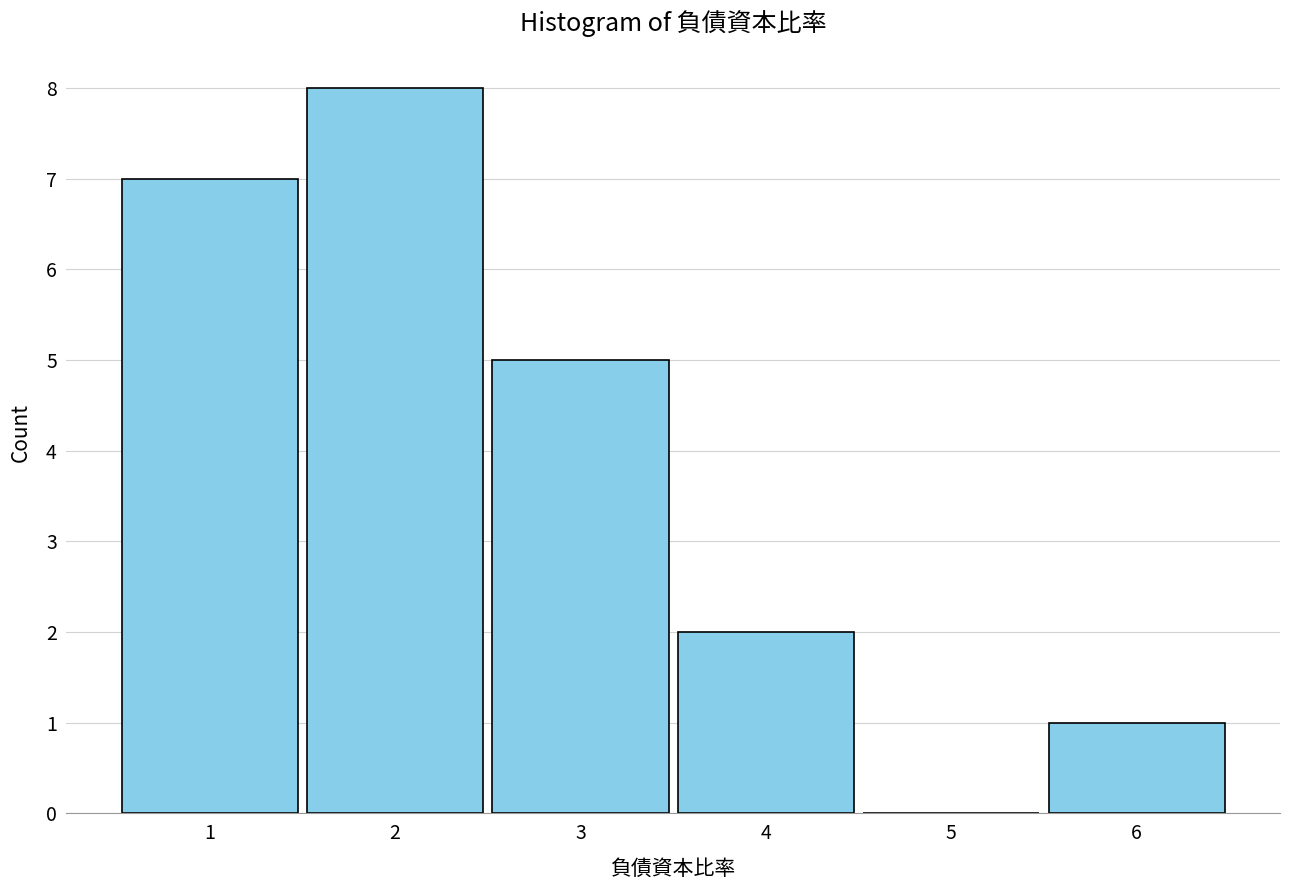

How tall is the bar that spans 5.5 to 6.5 on the x-axis? The values are not printed on the chart, so give them approximately, as read against the axis.

1